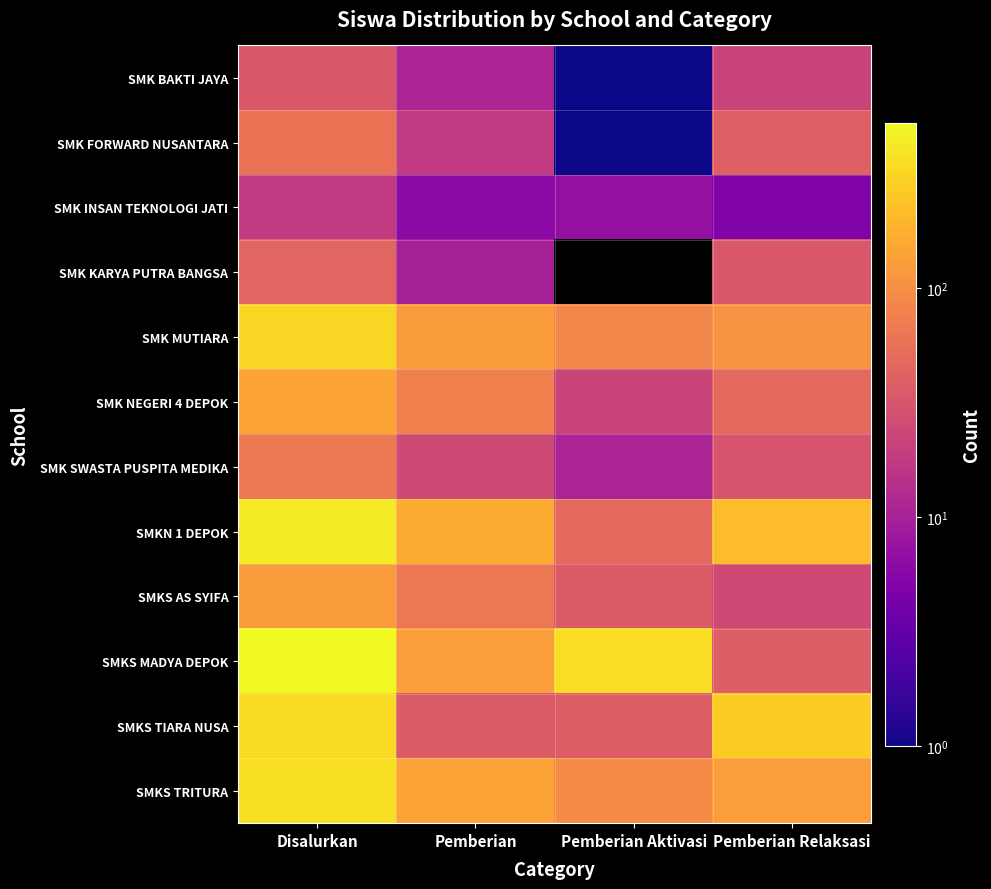

What is the spread (max minus min) of values at Disalurkan?

511